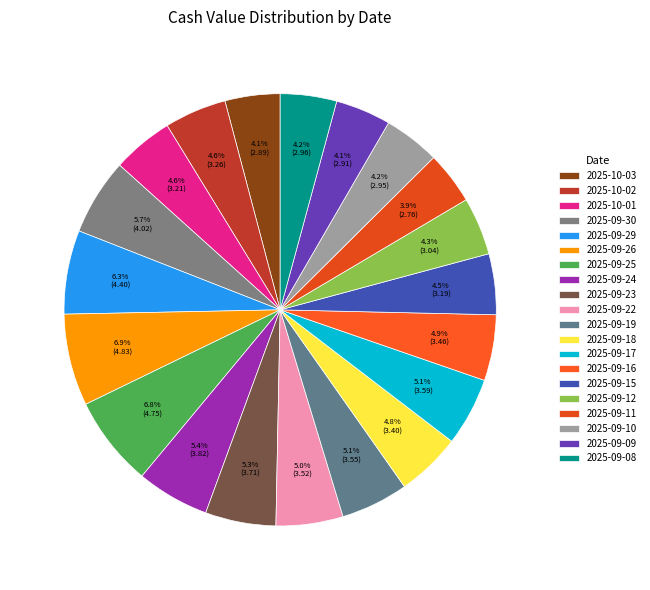

The 2025-09-16 slice represents 5% of the pie. True or false?

True